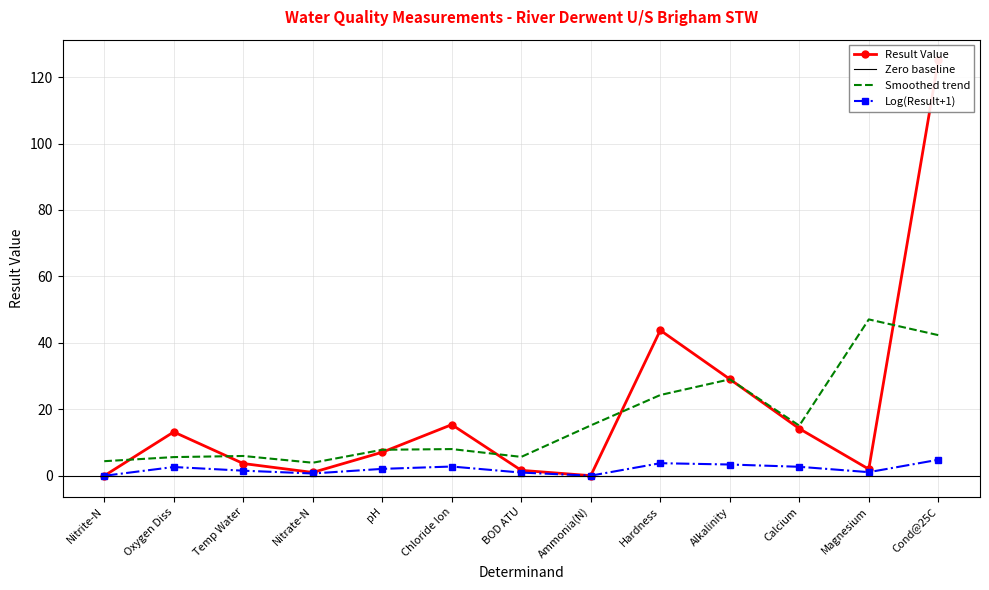

Which category has the lowest value in the Smoothed trend series?

Nitrate-N